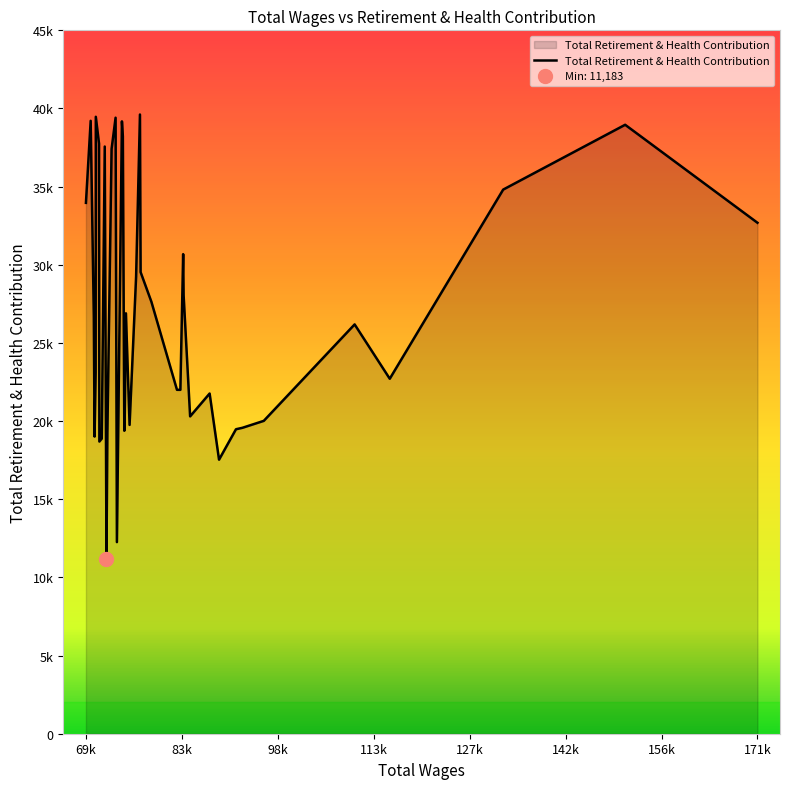

What is the smallest value displayed?

11183